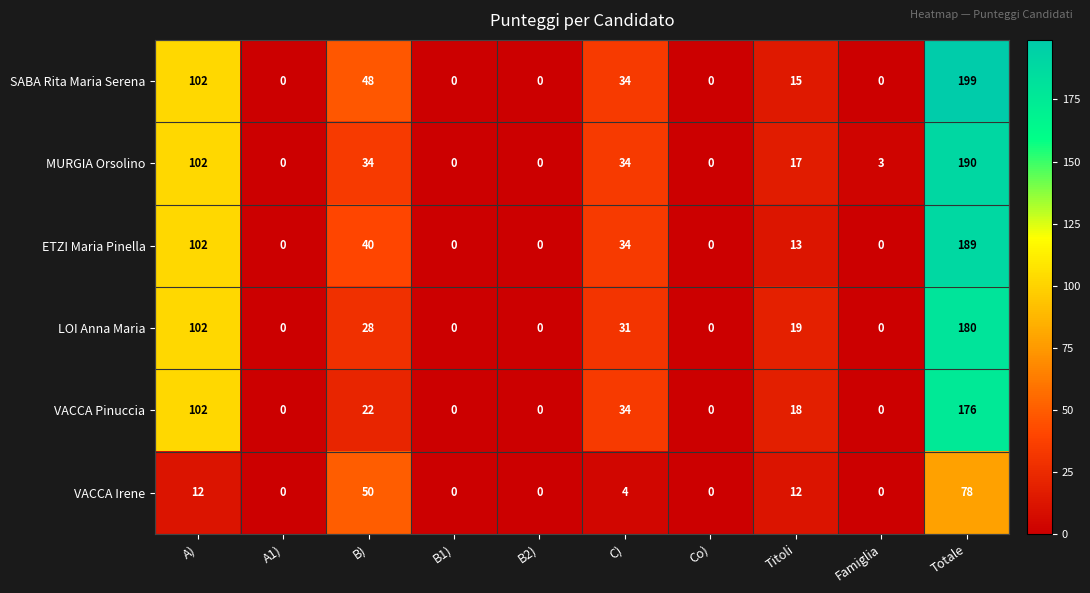

What is the total value across all series at A)?

522